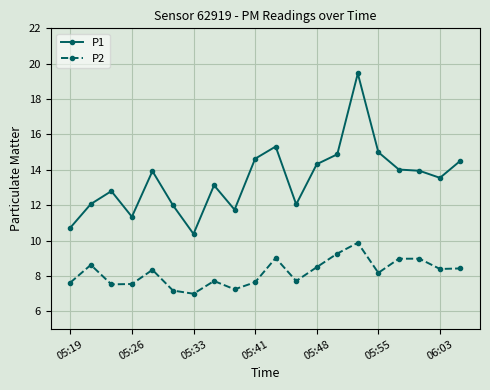

What is the average value of the P1 series?

13.5